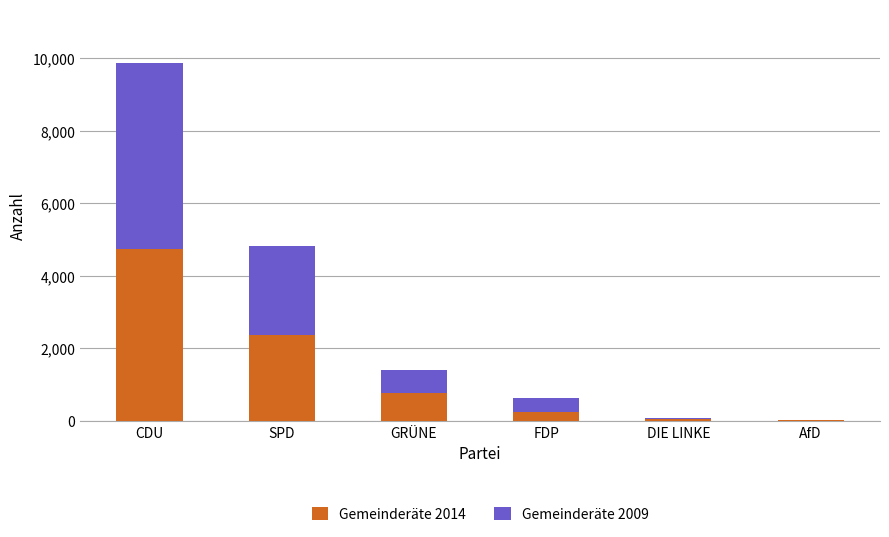

At which label does Gemeinderäte 2014 reach its peak?

CDU